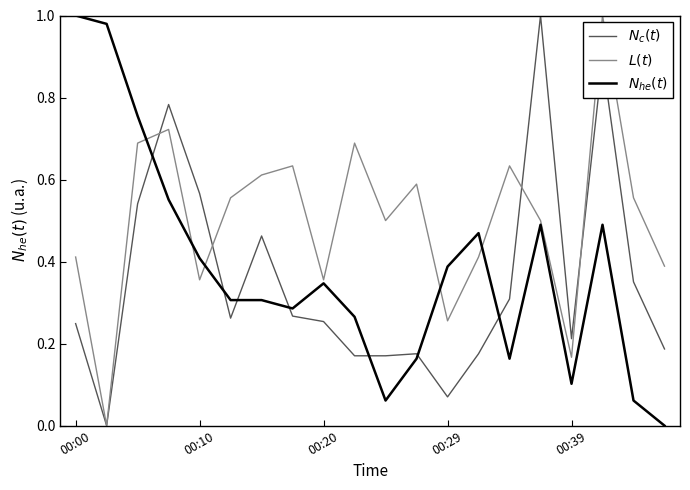

Does the chart display data point markers on the line(s)?

No